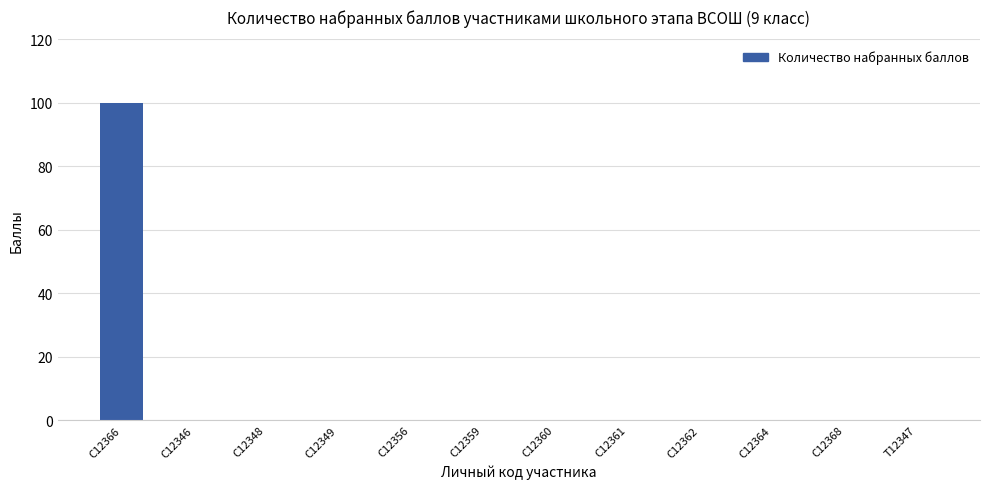

Which category has the highest value across all series?

С12366